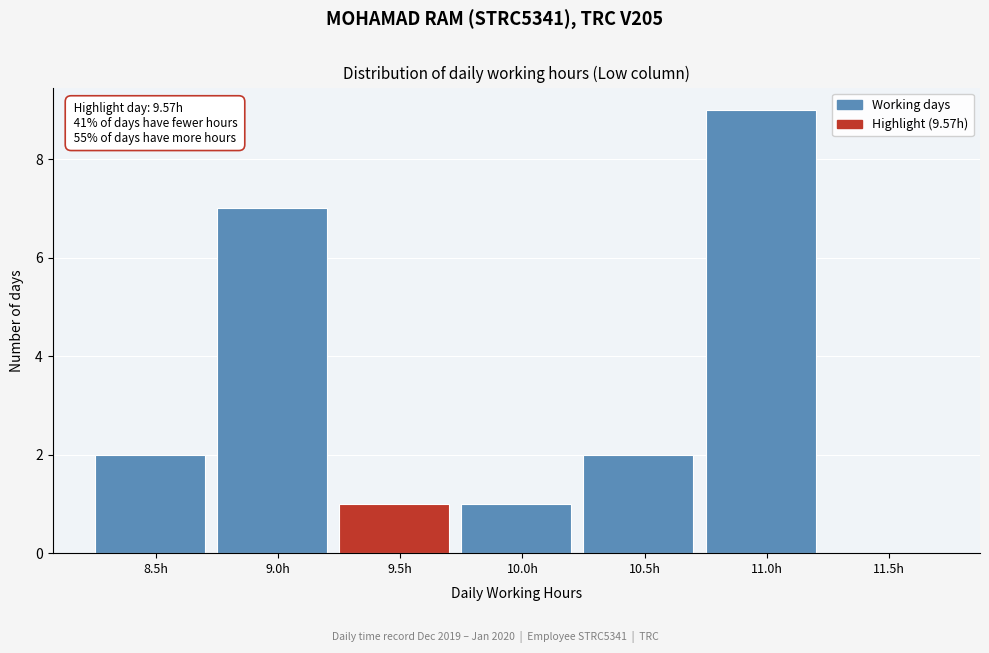

Reading left to right, extract all data points from this chart.

8.5h=2	9.0h=7	9.5h=1	10.0h=1	10.5h=2	11.0h=9	11.5h=0